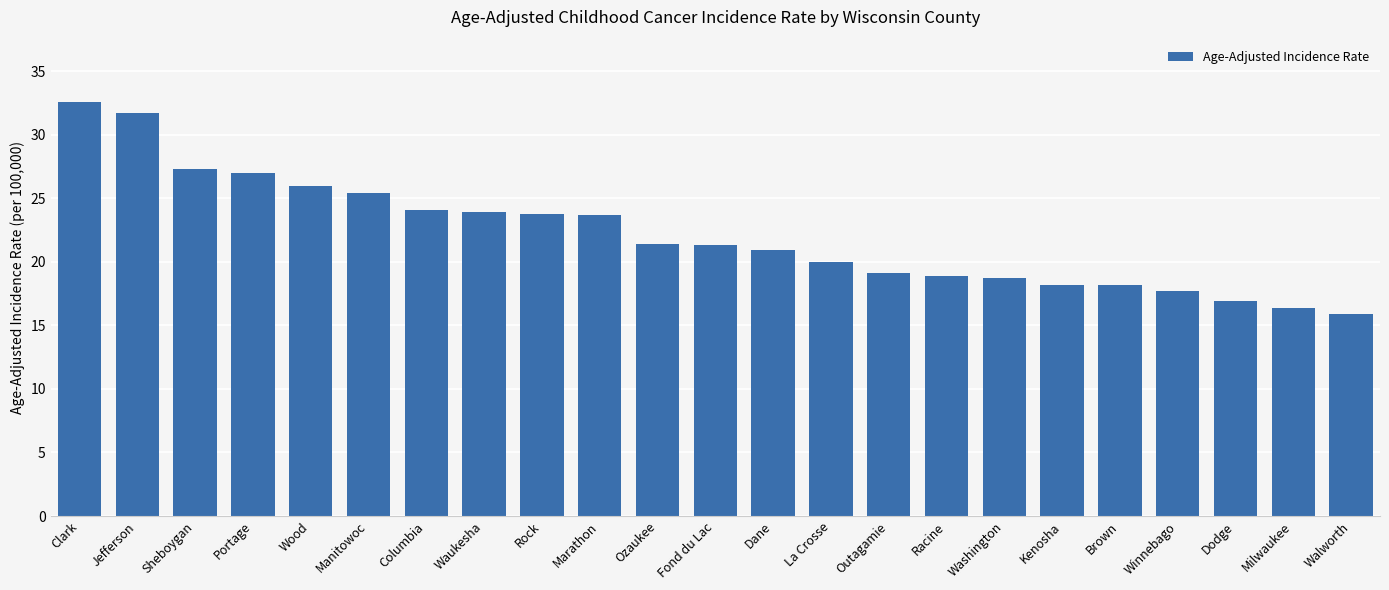

What is the difference between the maximum and minimum values?

16.7